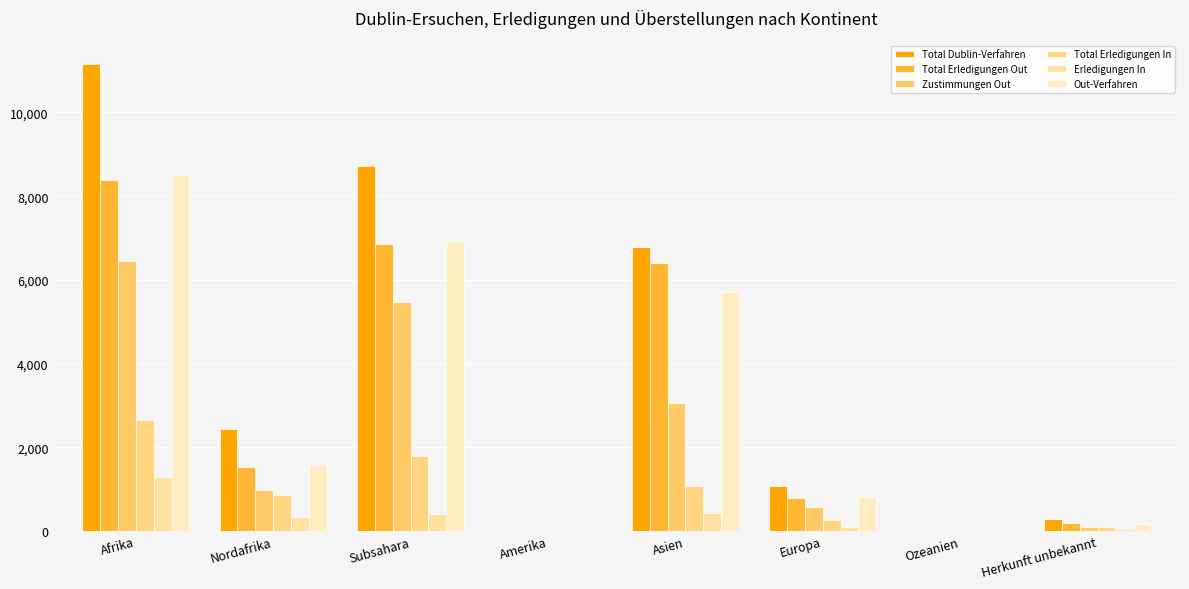

Rank the series at Asien from highest to lowest value.

Total Dublin-Verfahren, Total Erledigungen Out, Out-Verfahren, Zustimmungen Out, Total Erledigungen In, Erledigungen In